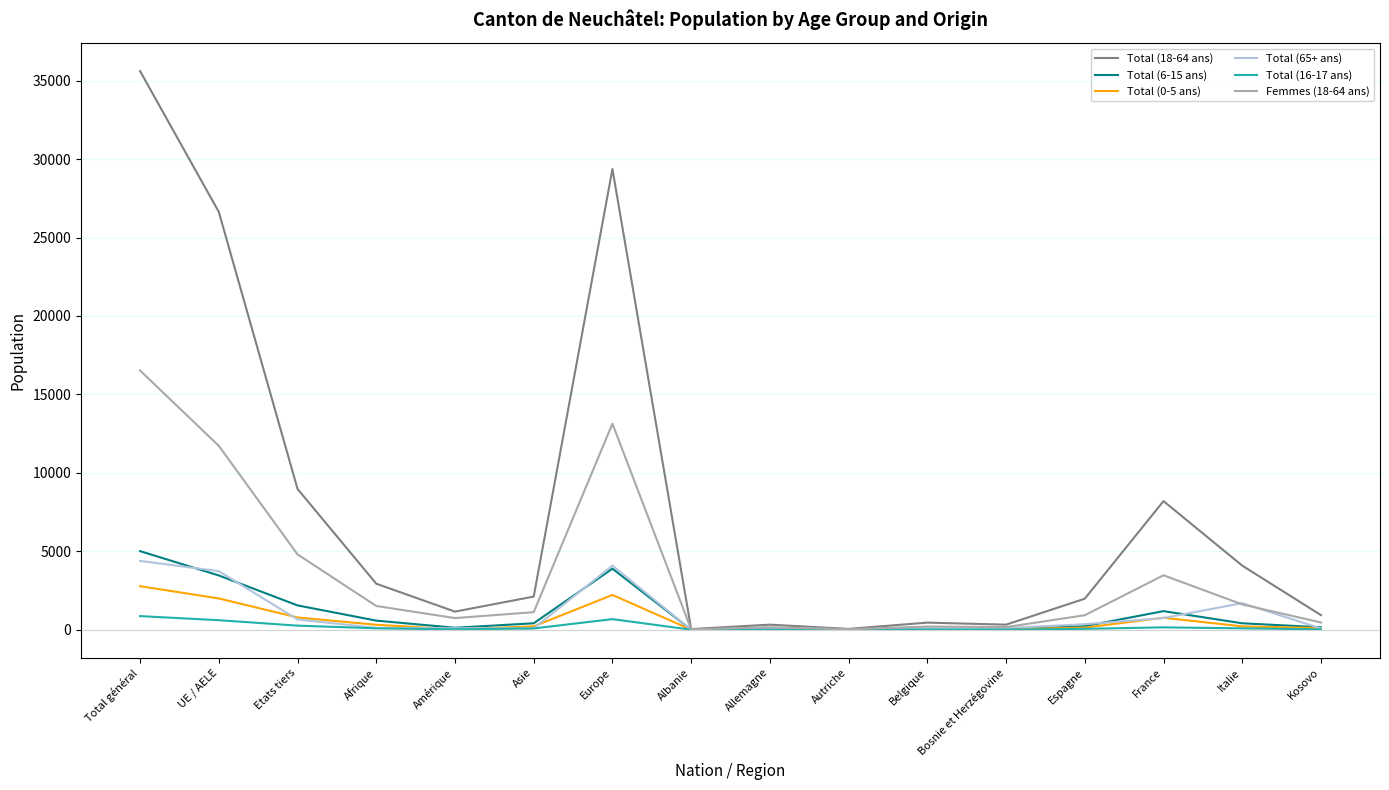

Which series has the largest range (max minus min)?

Total (18-64 ans)